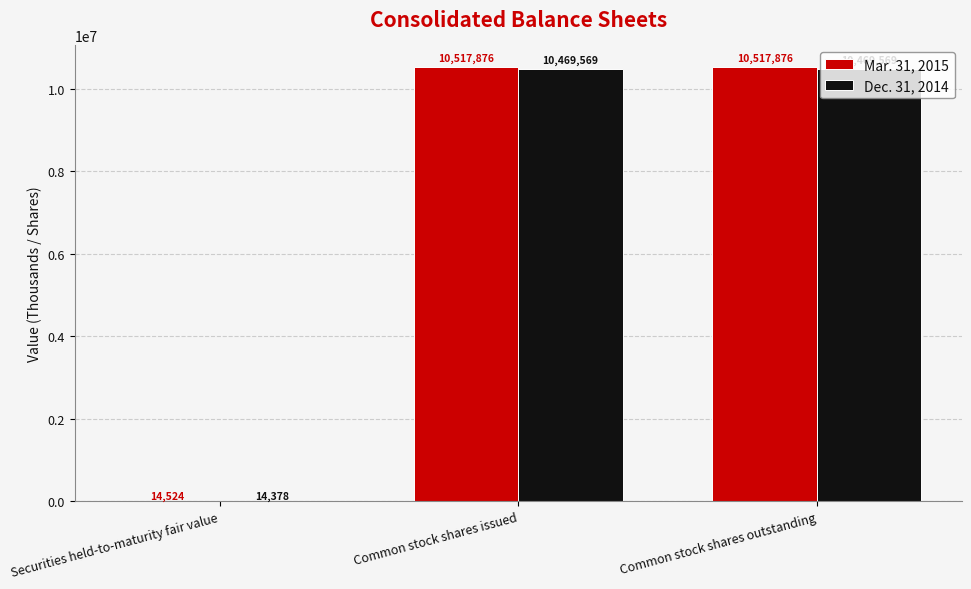

How many groups of bars are there?

3